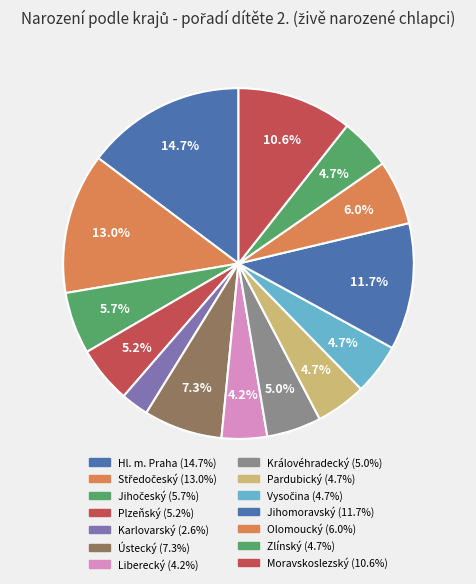

Is Karlovarský the majority of the pie?

No